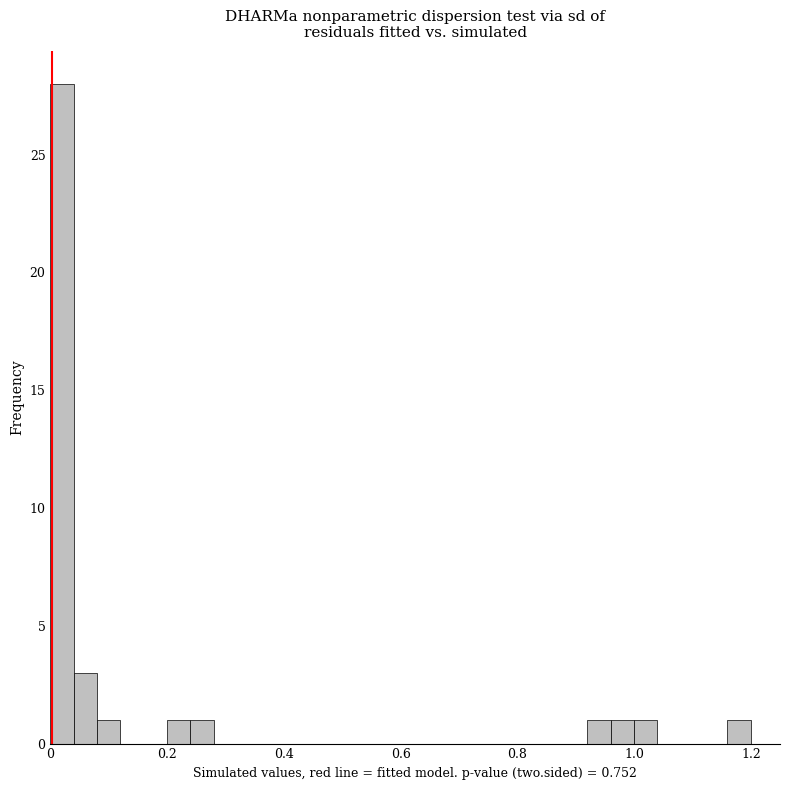

Around what value on the x-axis is the tallest bar? Give the approximate position of its centre, as read against the axis.

0.02